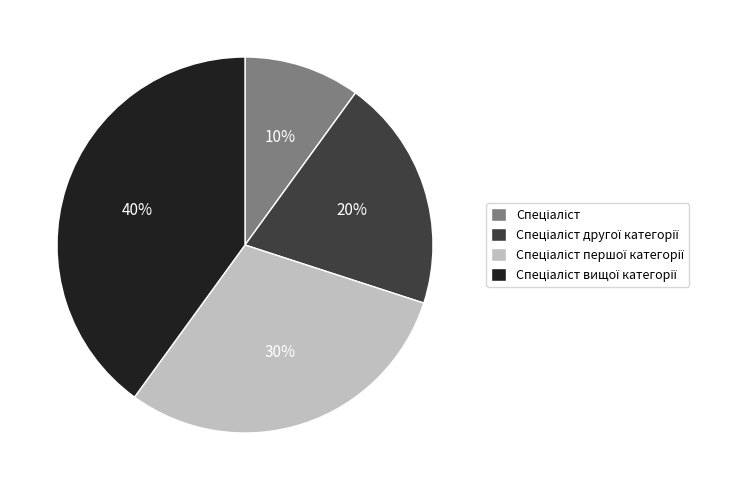

To the nearest percent, what is the average slice percentage?

25%